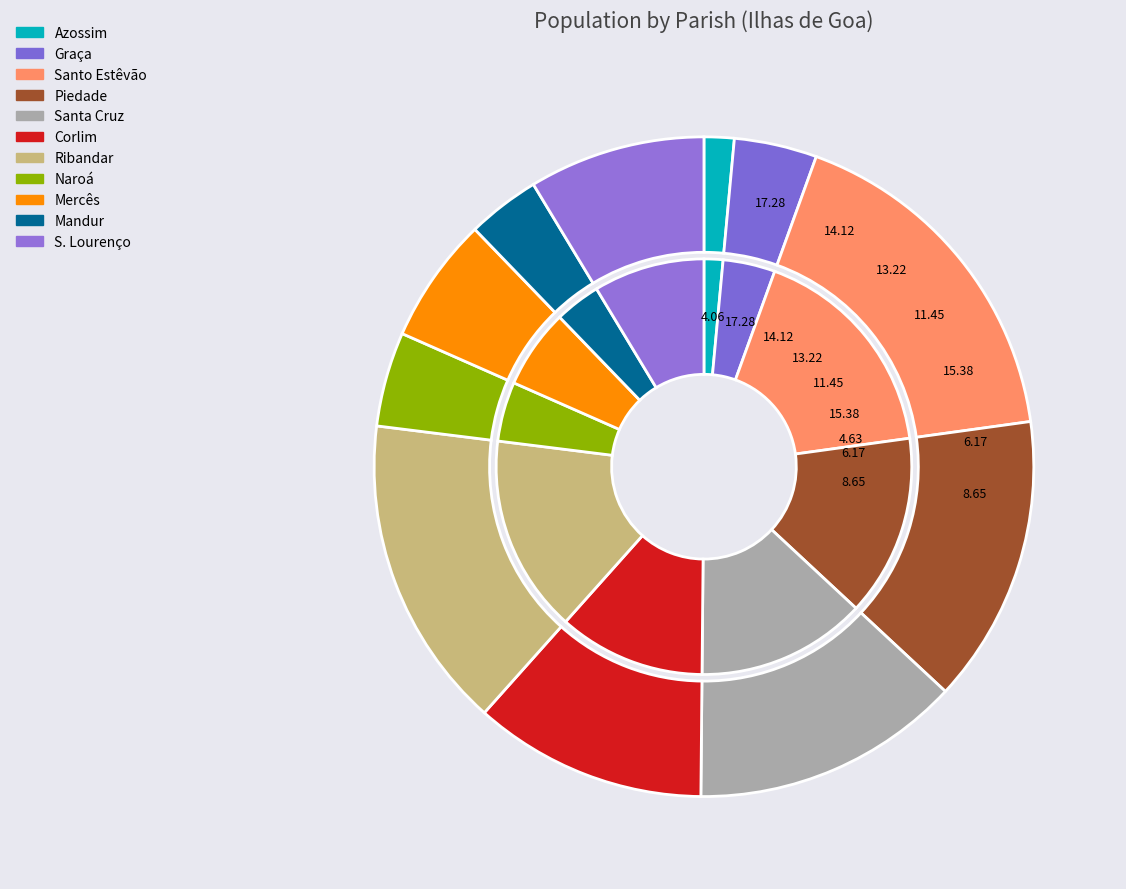

Is there a majority slice in this chart?

No